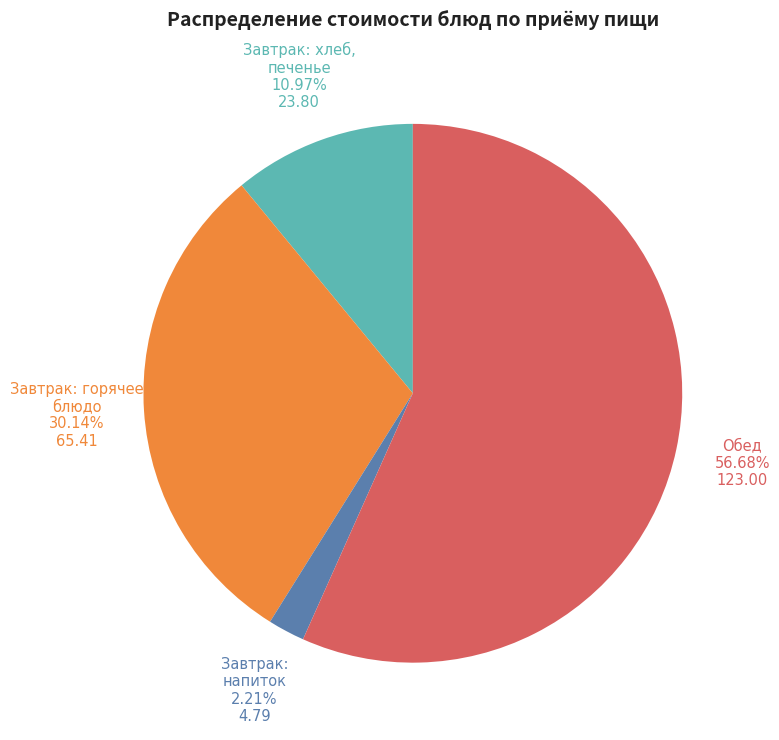

How many segments does this pie chart have?

4